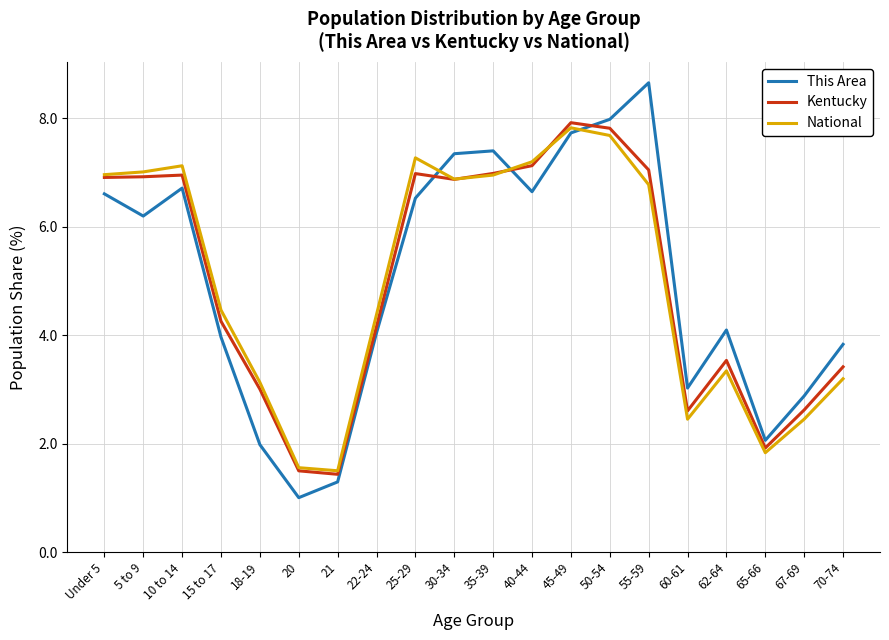

True or false: National has a value of 2.5 at 67-69.

True